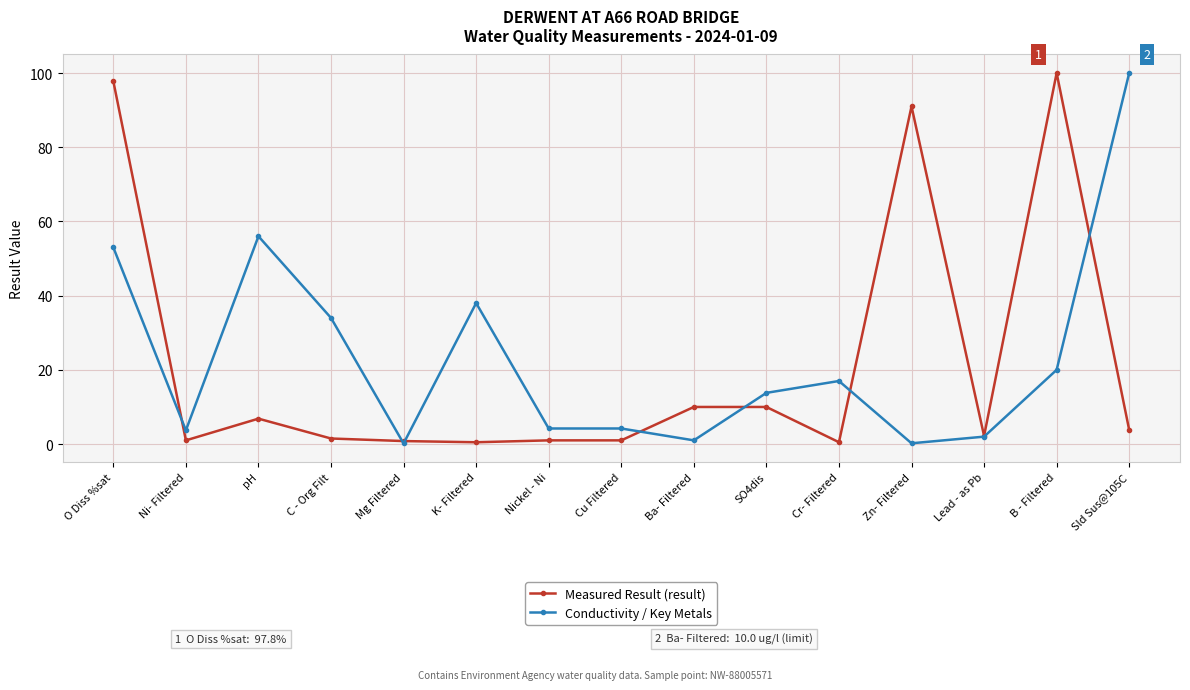

What is the spread (max minus min) of values at C - Org Filt?

32.5